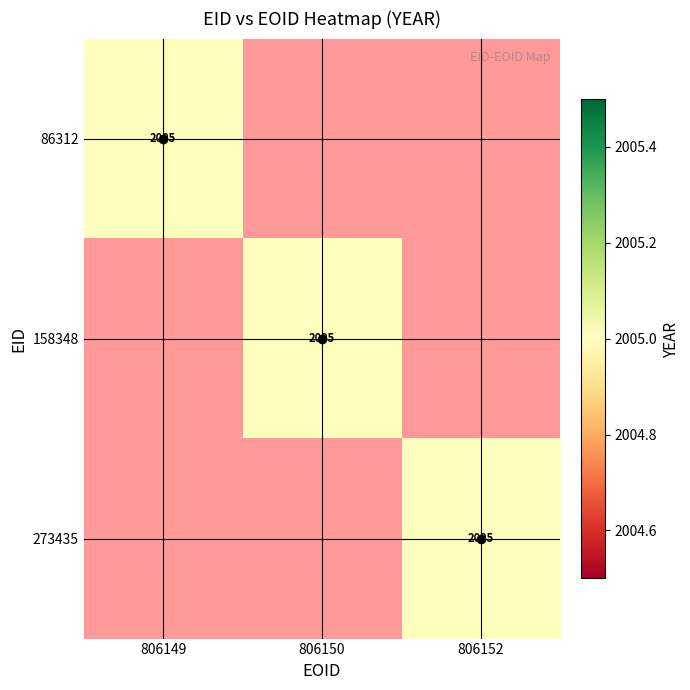

Reading left to right, transcribe all the data shown in this chart.

806149: 2005	0	0
806150: 0	2005	0
806152: 0	0	2005